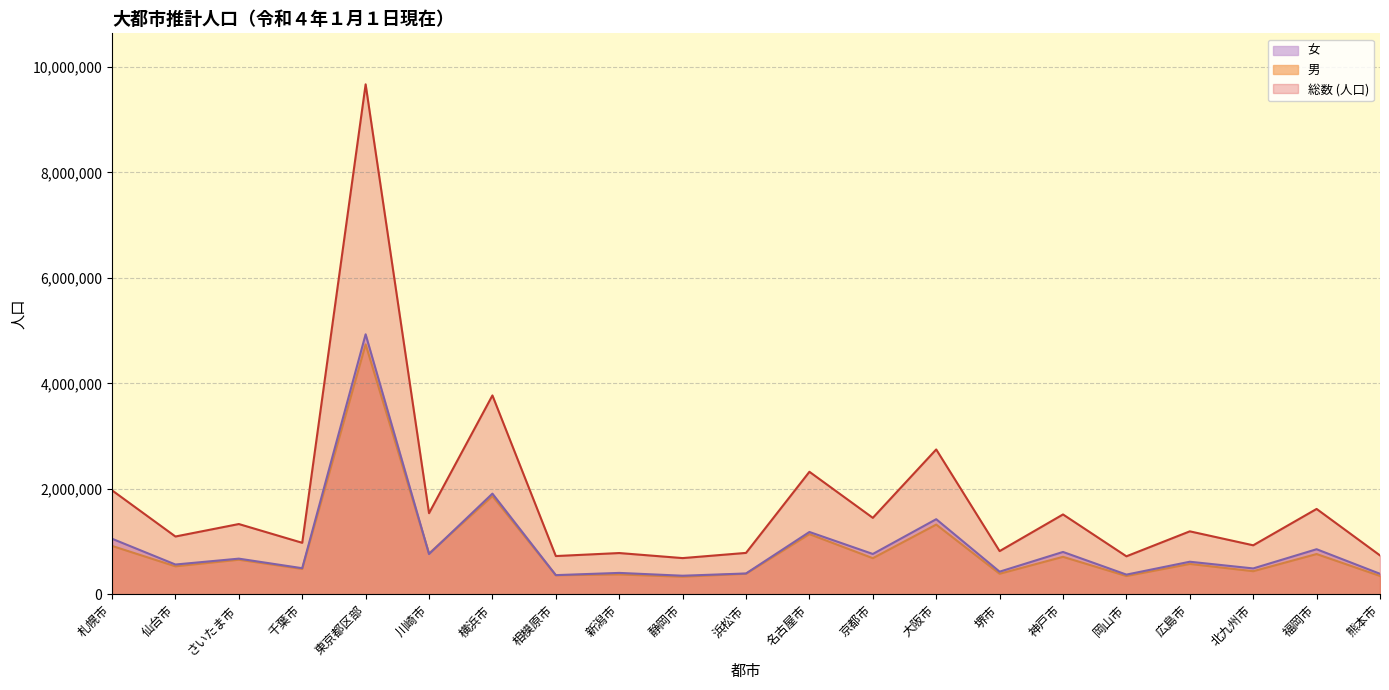

True or false: 男 has a value of 390199 at 浜松市.

True